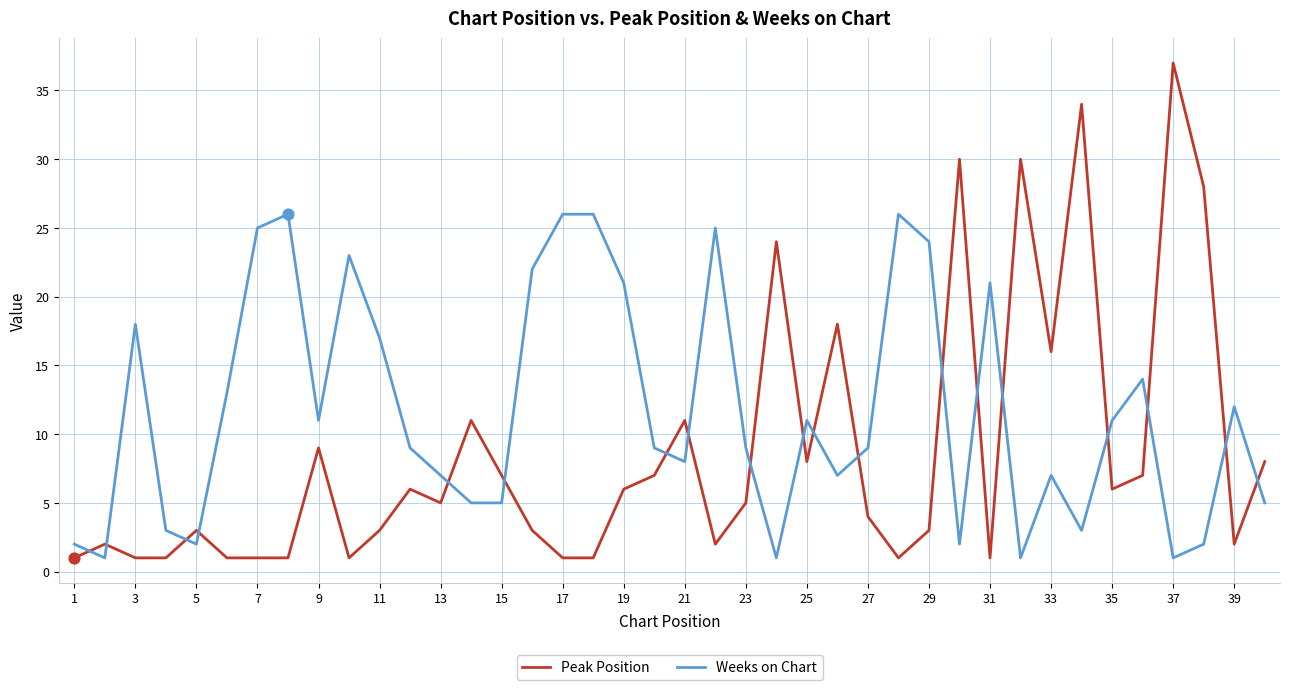

Which series has the widest spread of values?

Peak Position